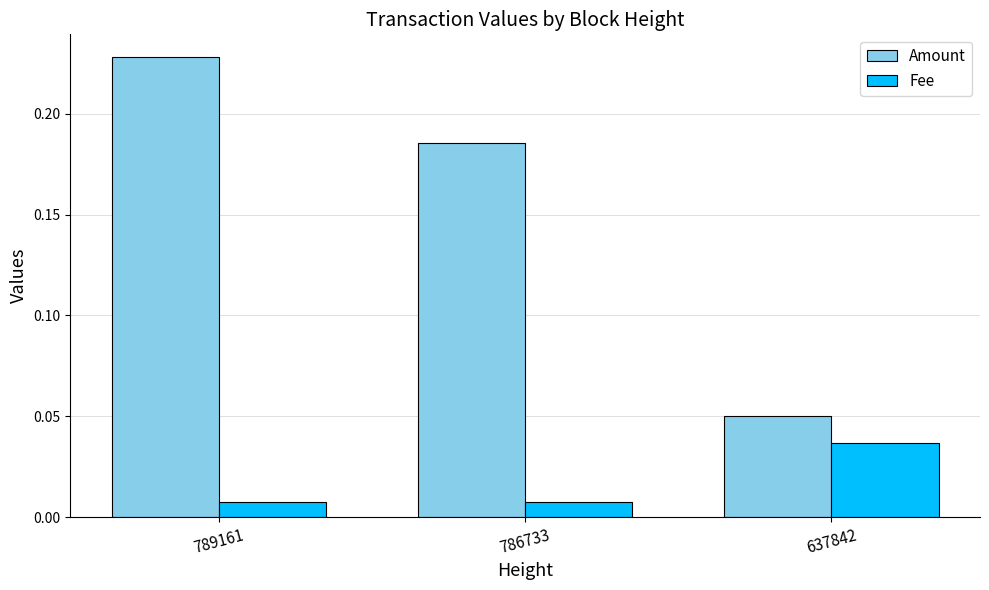

Which series has the widest spread of values?

Amount